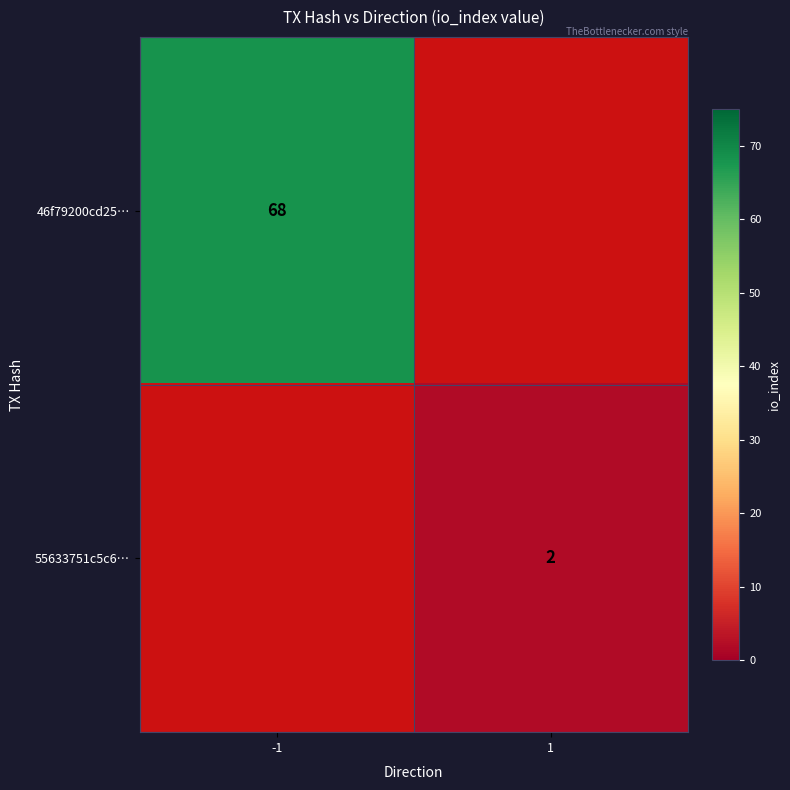

The value of 55633751c5c6… at 1 is 2. True or false?

True